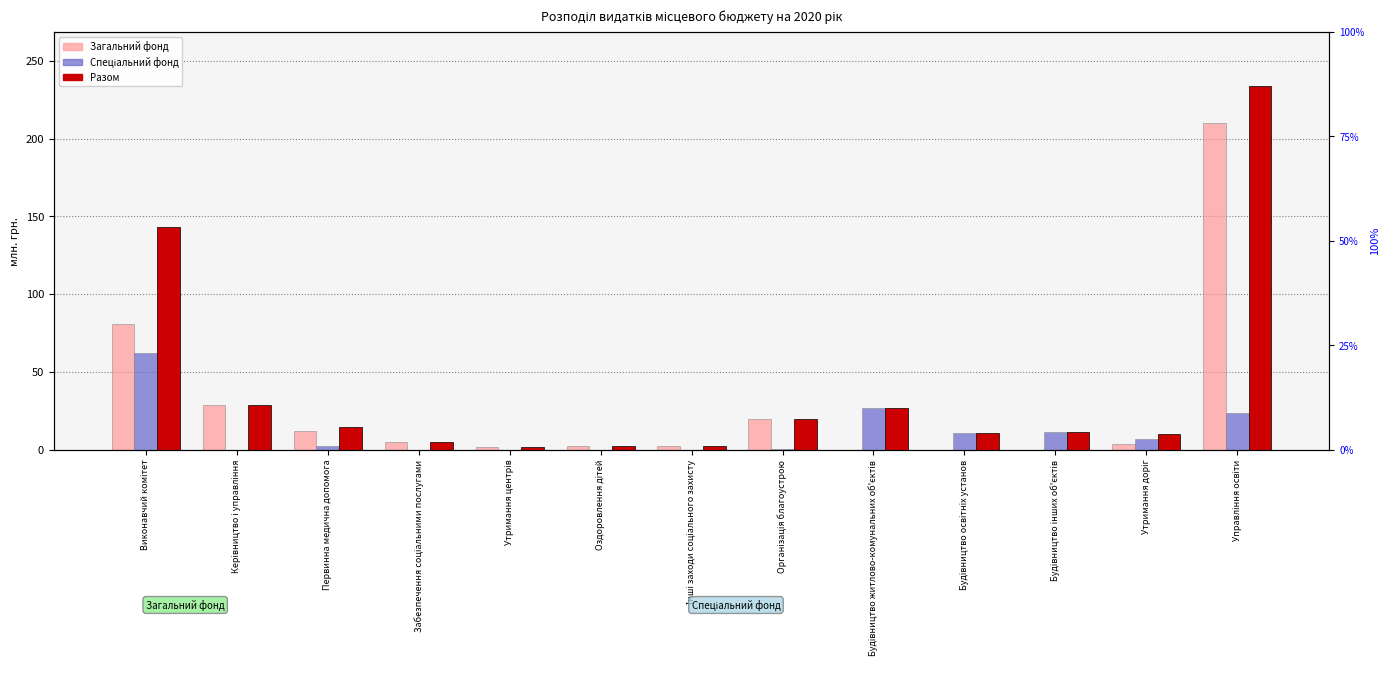

Where does the Разом series first go above 11?

Виконавчий комітет